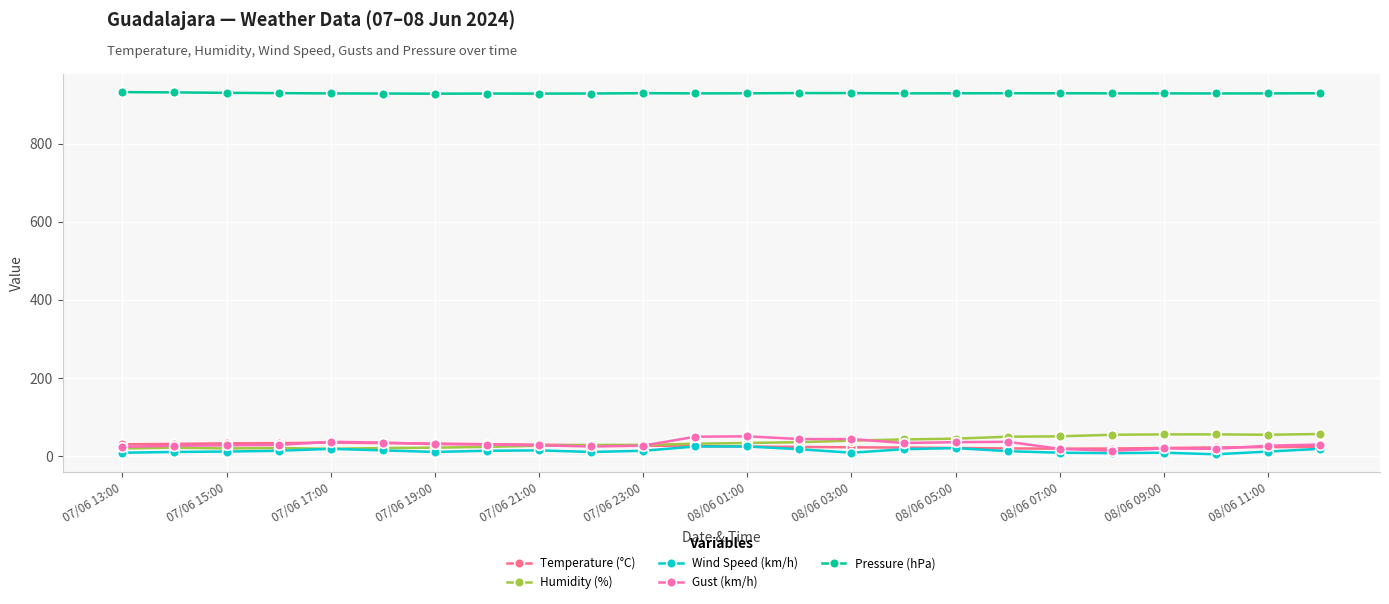

Which series has the largest total across all categories?

Pressure (hPa)